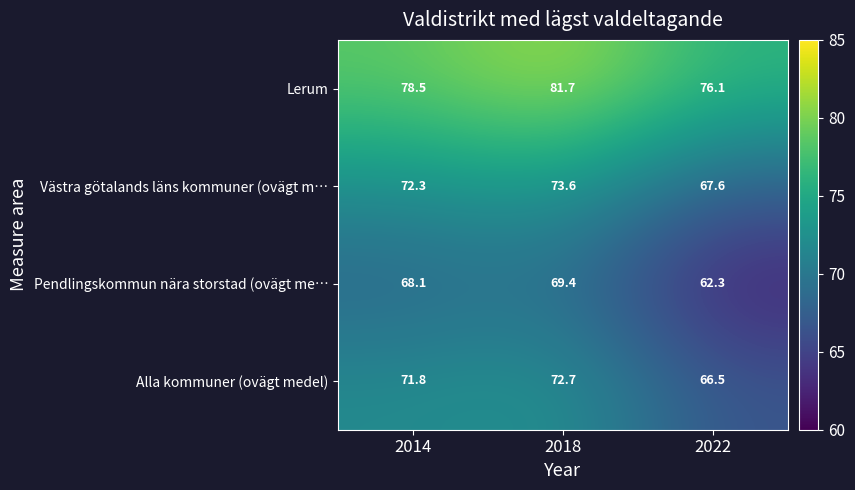

Reading left to right, transcribe all the data shown in this chart.

Lerum: 78.5	81.7	76.1
Västra götalands läns kommuner (ovägt m…: 72.3	73.6	67.6
Pendlingskommun nära storstad (ovägt me…: 68.1	69.4	62.3
Alla kommuner (ovägt medel): 71.8	72.7	66.5